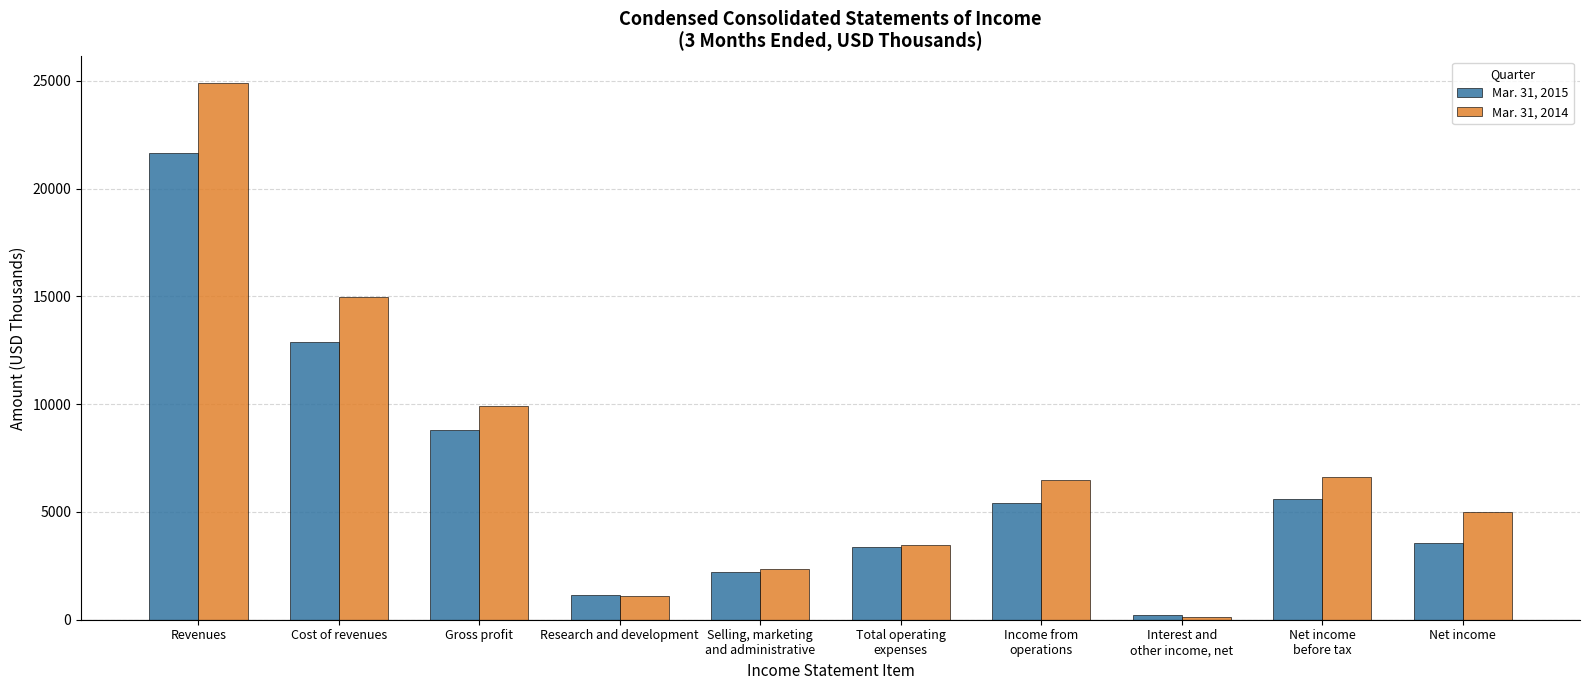

Read the Mar. 31, 2014 value at Interest and
other income, net, to the nearest 50.

150